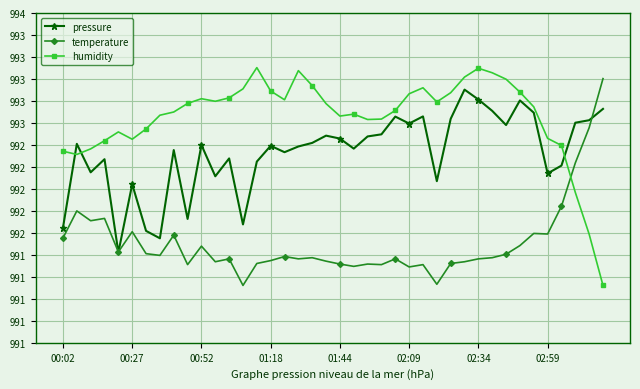

Does the chart have visible grid lines?

Yes